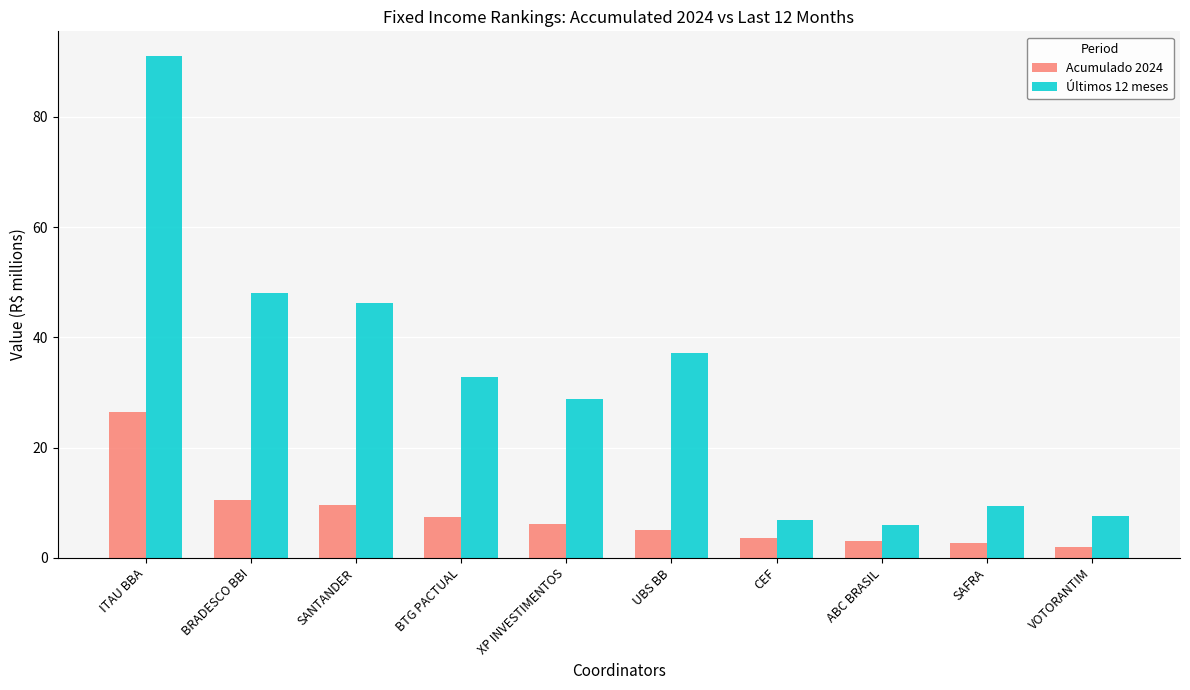

Rank the series by their average value, from highest to lowest.

Últimos 12 meses, Acumulado 2024